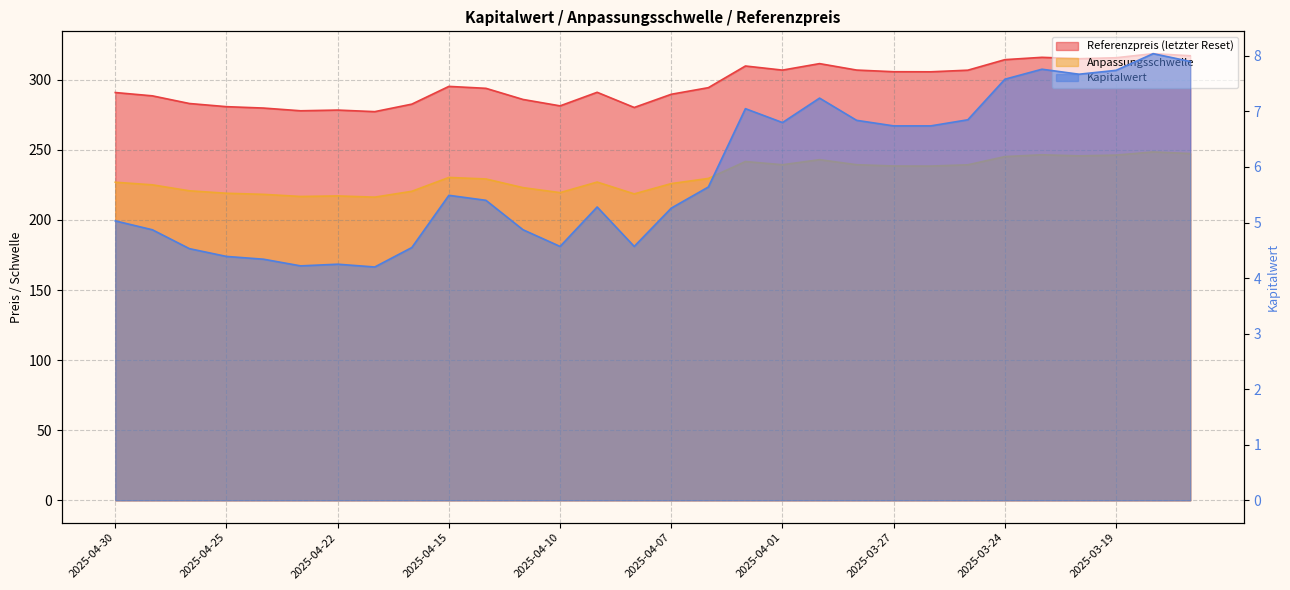

The value of Kapitalwert at 2025-04-22 is 2.8. True or false?

False